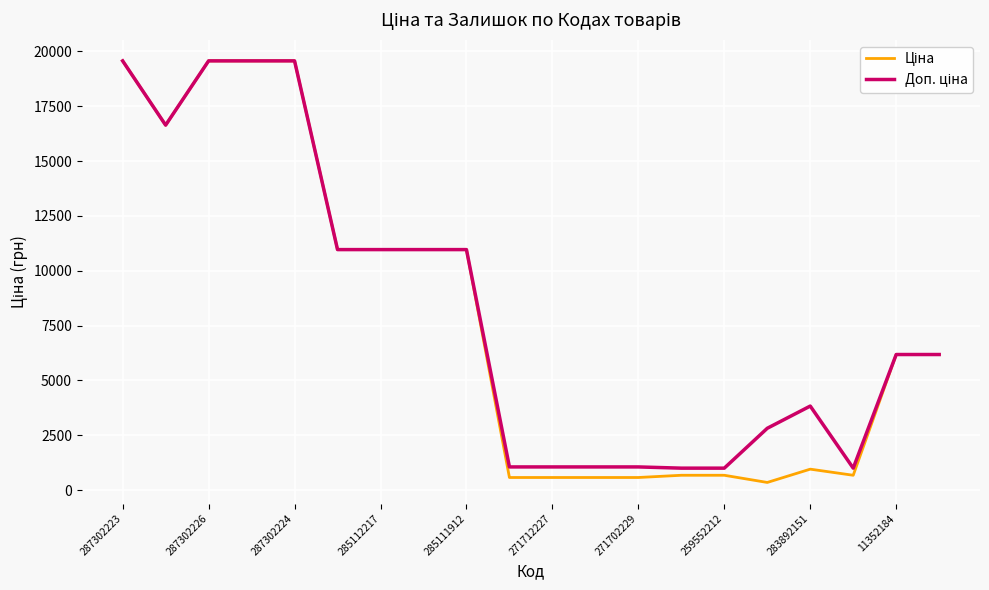

What is the total value across all series at 283892151?

4792.2